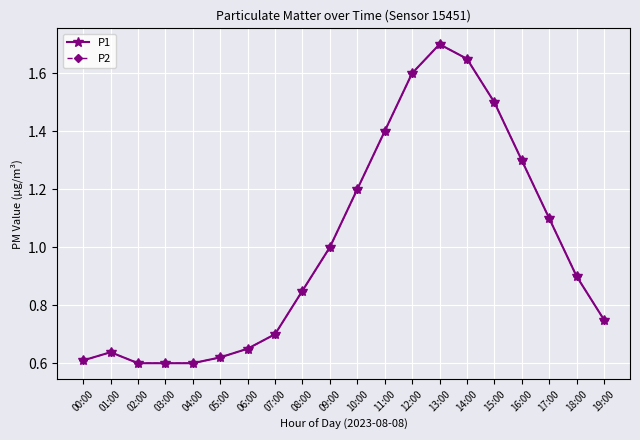

Does the chart have visible grid lines?

Yes